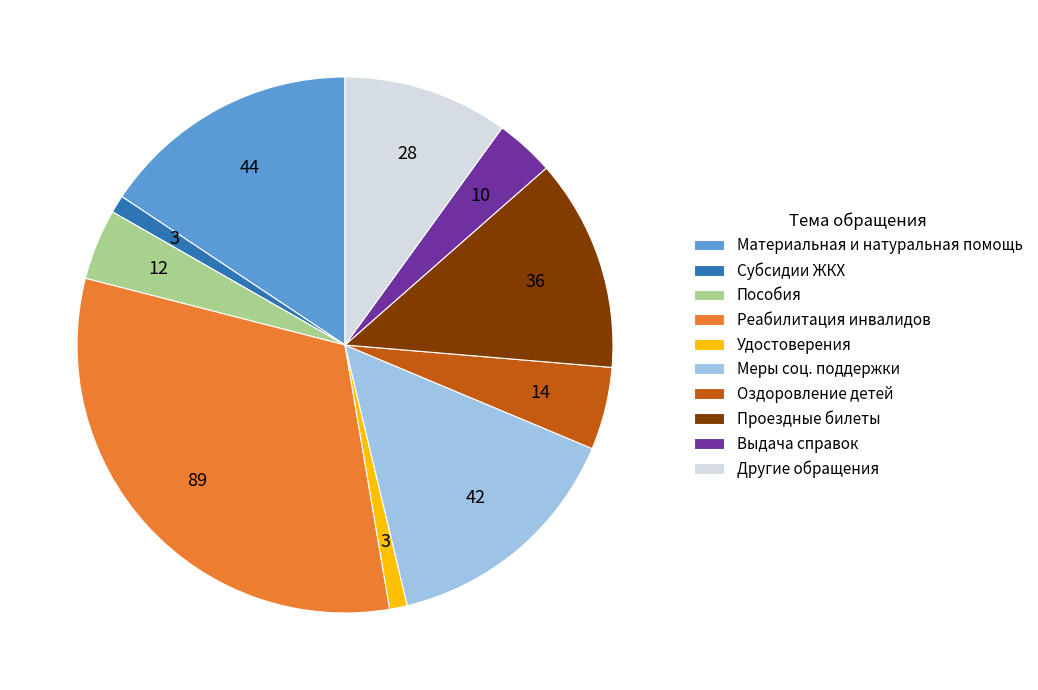

Is it true that Оздоровление детей is 5% of the pie?

True